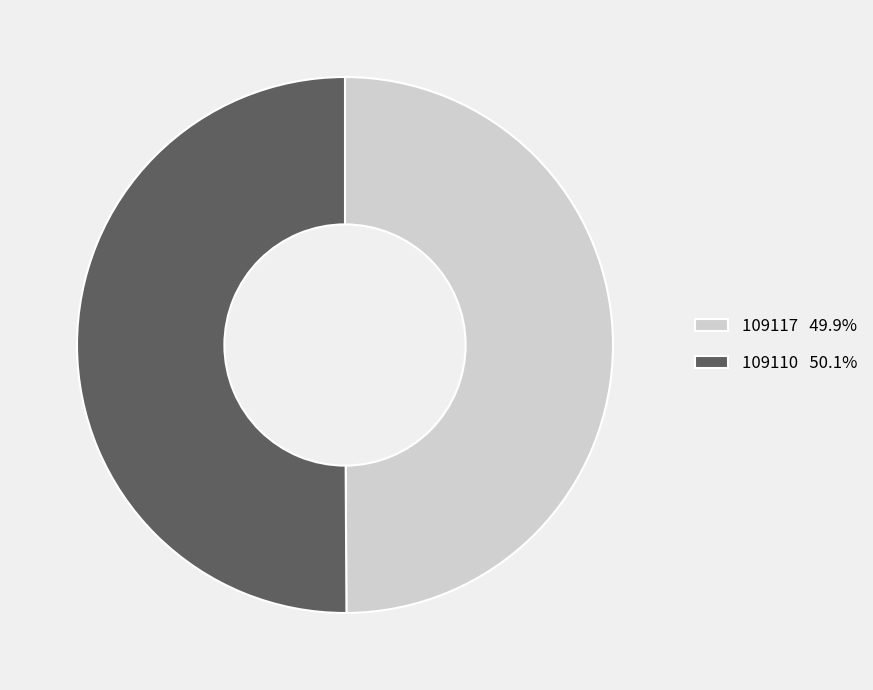

Approximately how many times larger is the value at 109117 49.9% compared to 109110 50.1%?

1.0